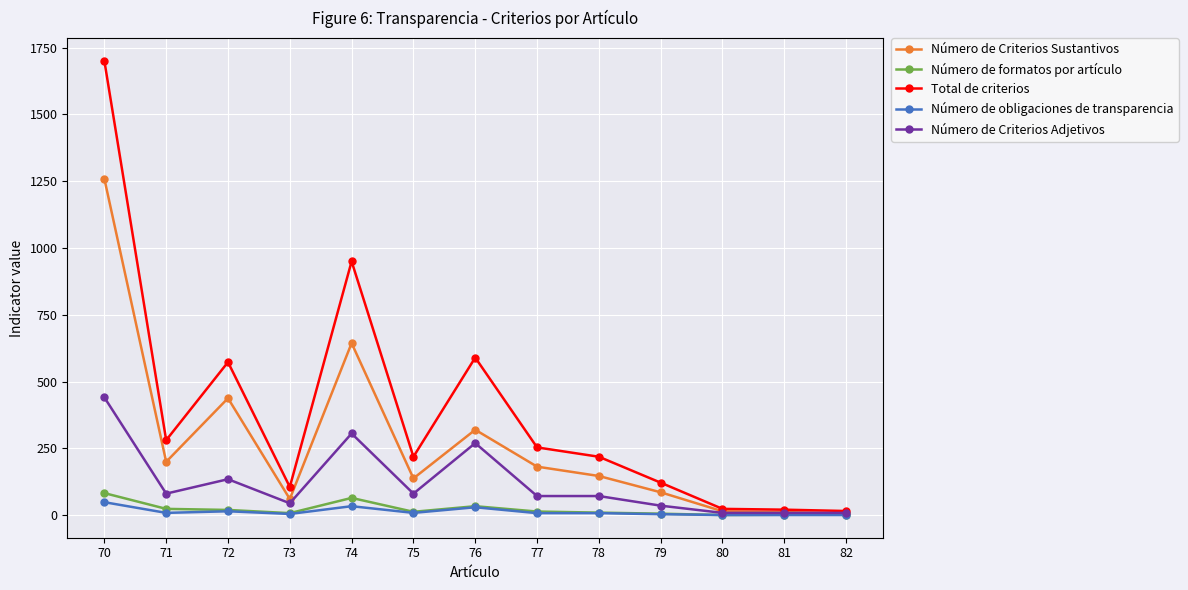

True or false: Número de formatos por artículo has more than 0 interior local peaks.

True